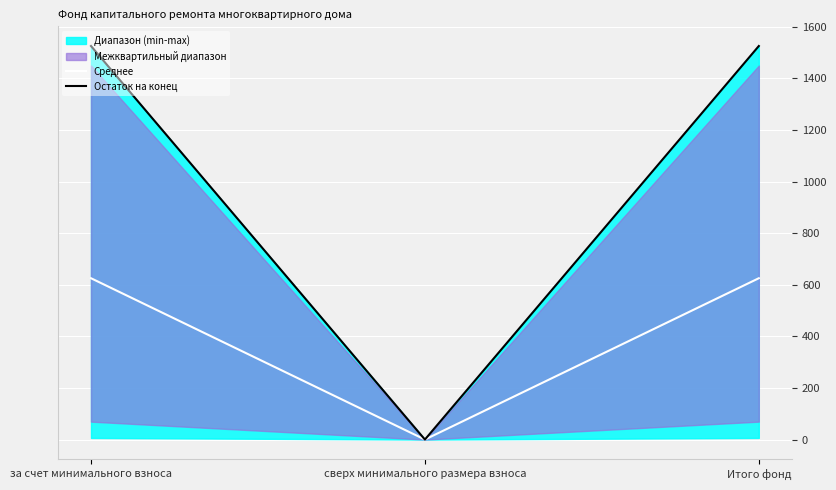

Is it true that Остаток на конец equals -740.2 at сверх минимального размера взноса?

False